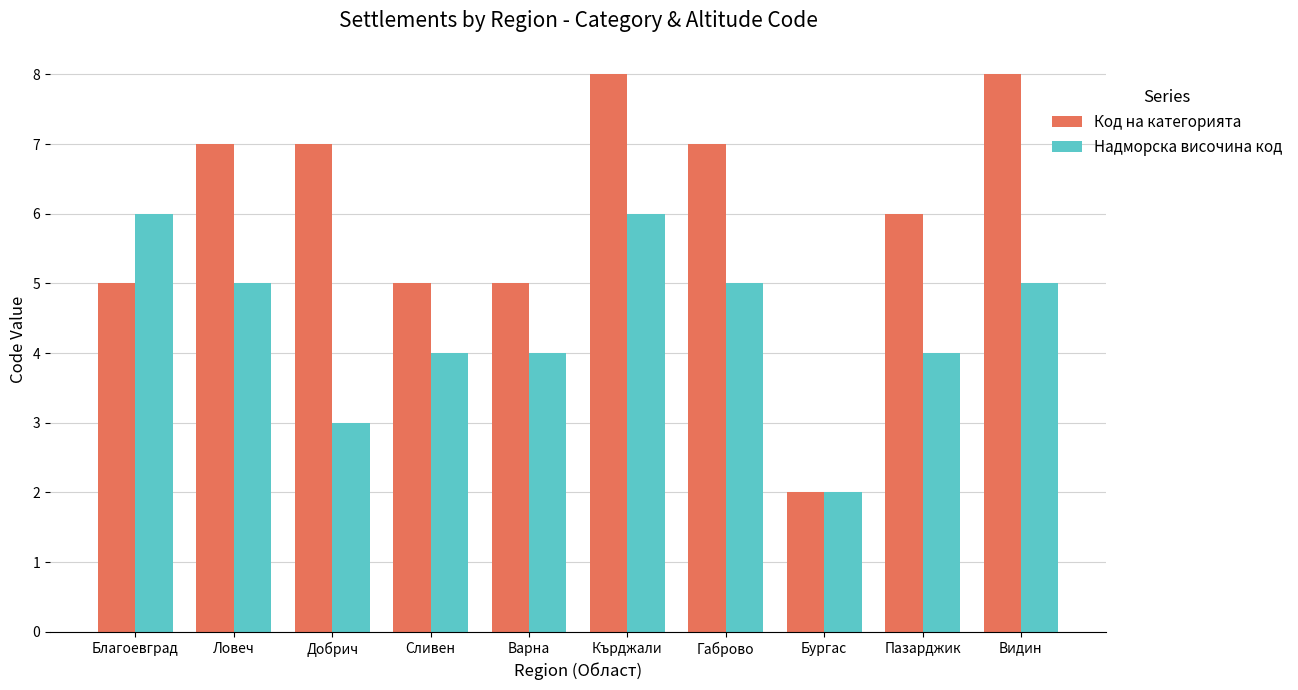

What is the difference between the highest and lowest values at Благоевград?

1